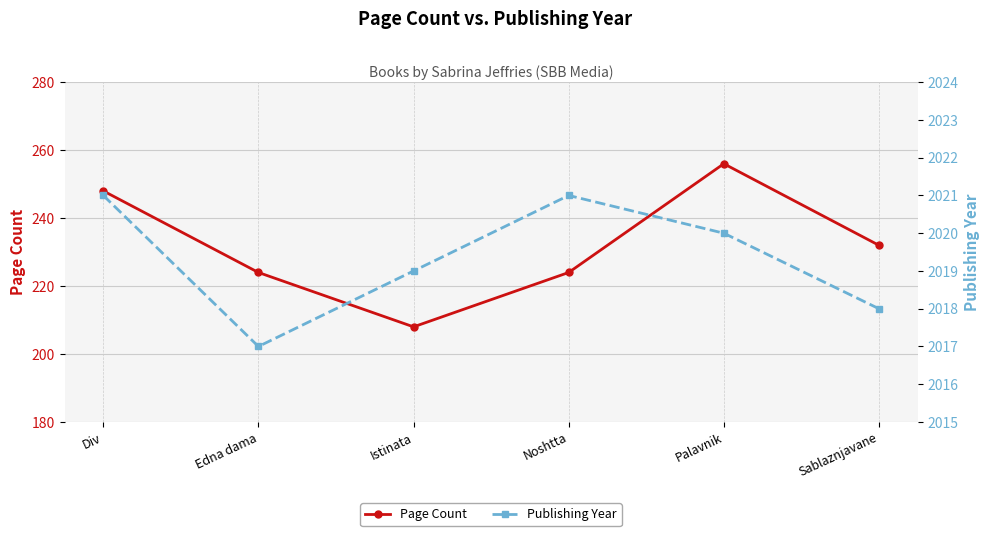

At how many categories does at least one series exceed 734?

6